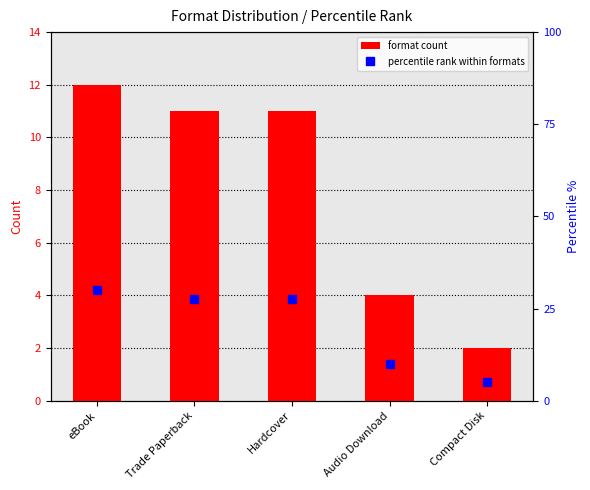

At which category is the sum across all series the highest?

eBook